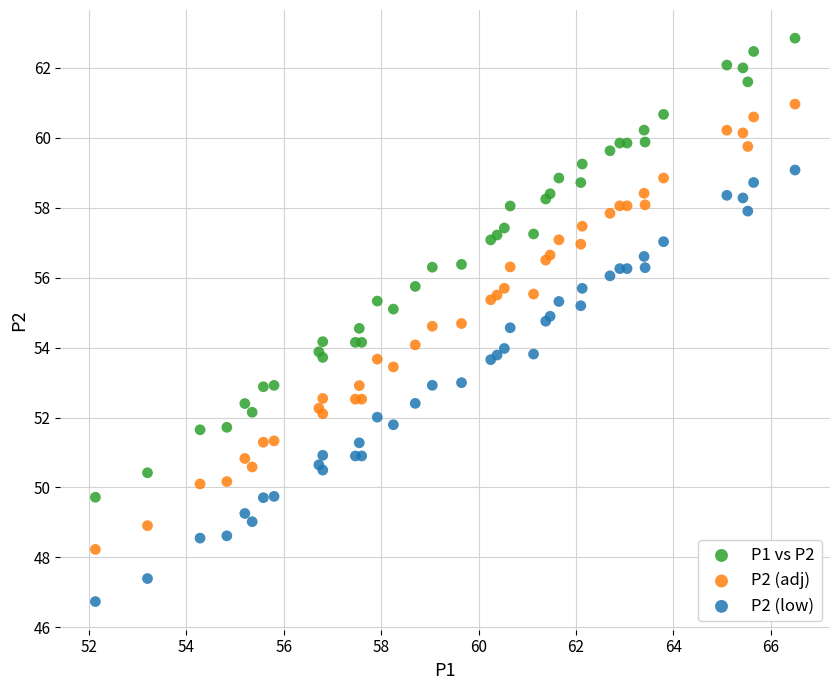

Which series contains the highest Y value?

P1 vs P2